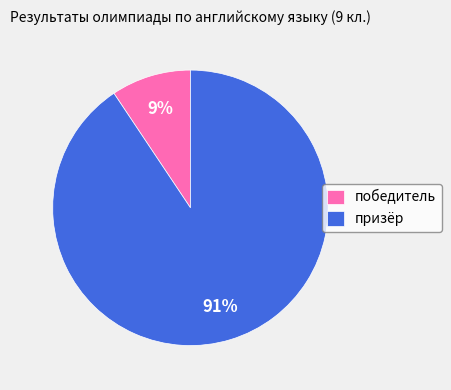

Which slice is the smallest?

победитель